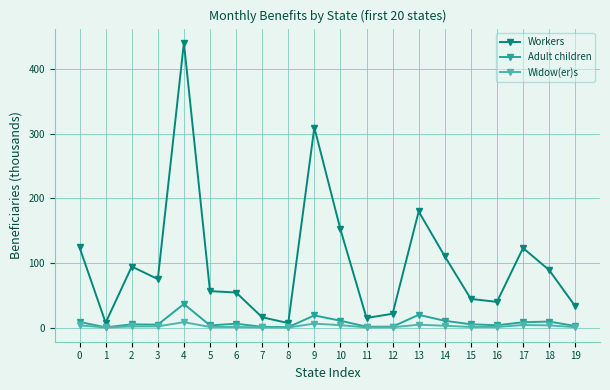

True or false: Workers has more than 0 points higher than both neighbors.

True